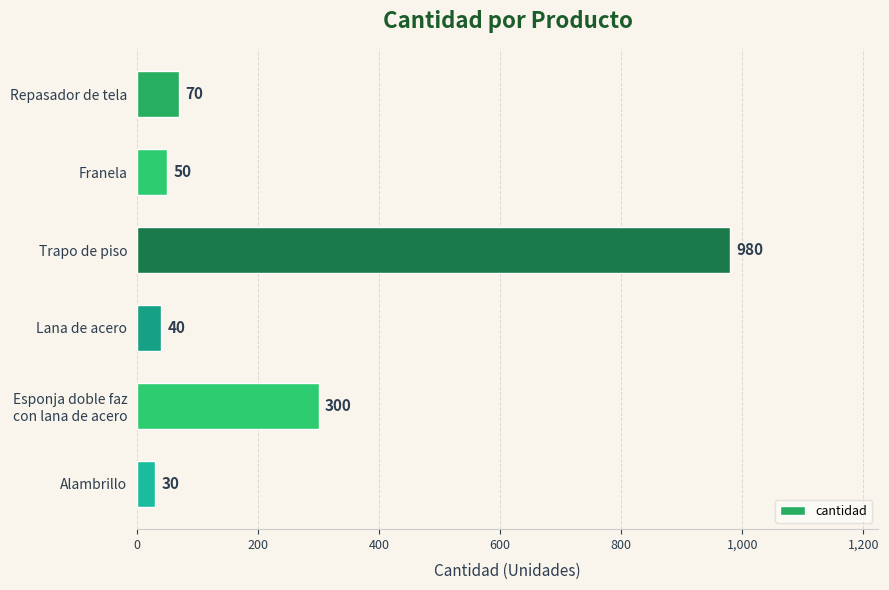

Reading bottom to top, transcribe all the data shown in this chart.

30	300	40	980	50	70